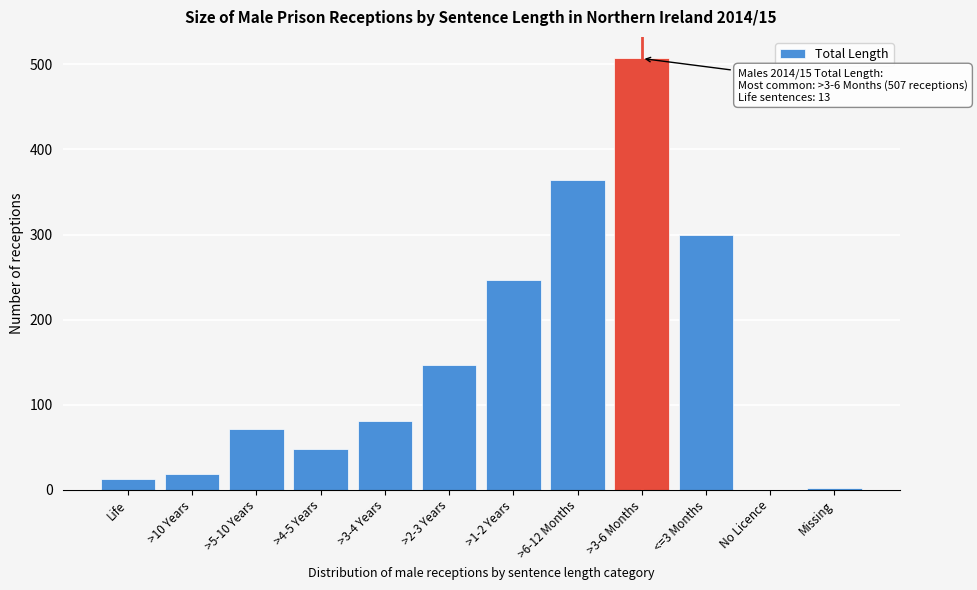

What is the sum of all values?

1796